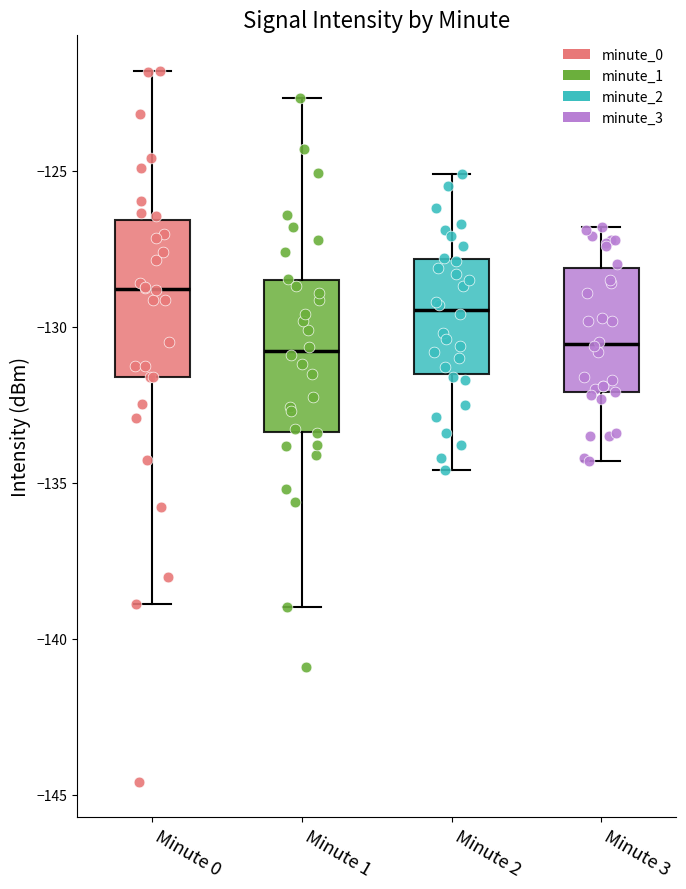

Reading left to right, transcribe this box plot: for each box, give where its median line is, the range the box spans, and where its two whiskers end, as read against the y-axis. The values are not printed on the chart, so give them approximately, as read against the axis.

Minute 0: median -129.0, box -131.5 to -126.5, whiskers -139.0 to -122.0
Minute 1: median -131.0, box -133.5 to -128.5, whiskers -139.0 to -122.5
Minute 2: median -129.5, box -131.5 to -128.0, whiskers -134.5 to -125.0
Minute 3: median -130.5, box -132.0 to -128.0, whiskers -134.5 to -127.0